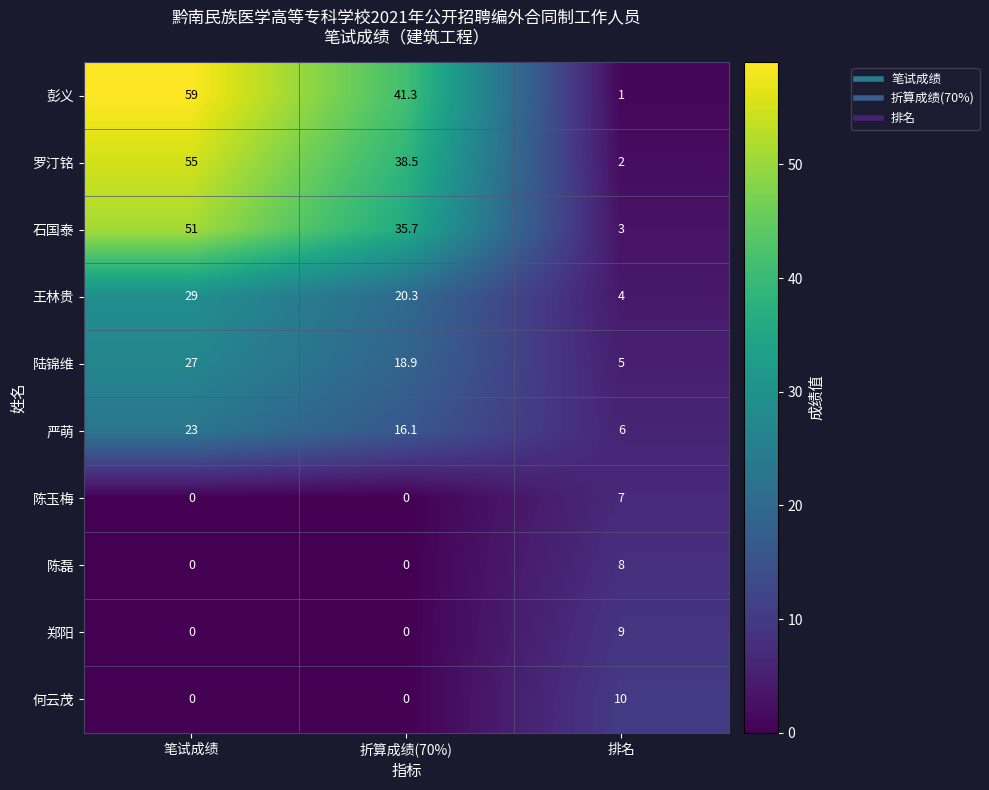

Which series has the largest range (max minus min)?

彭义